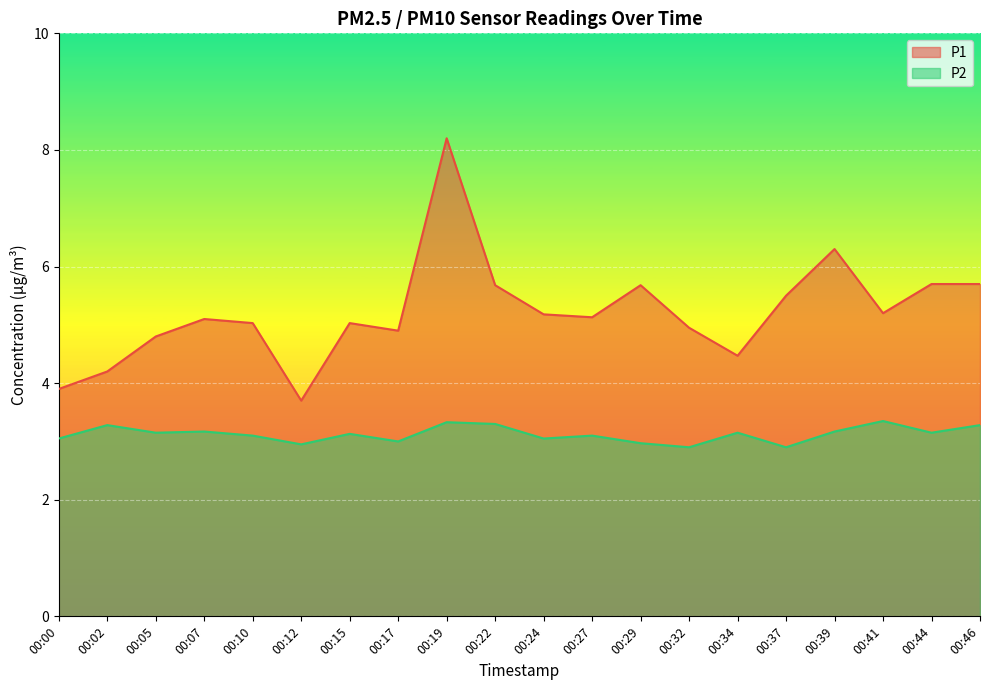

At which label is P2 closest to 3?

00:17